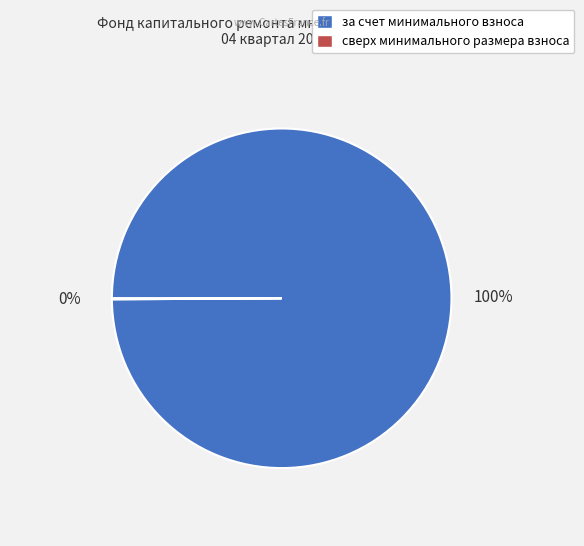

To the nearest percent, what is the average slice percentage?

50%